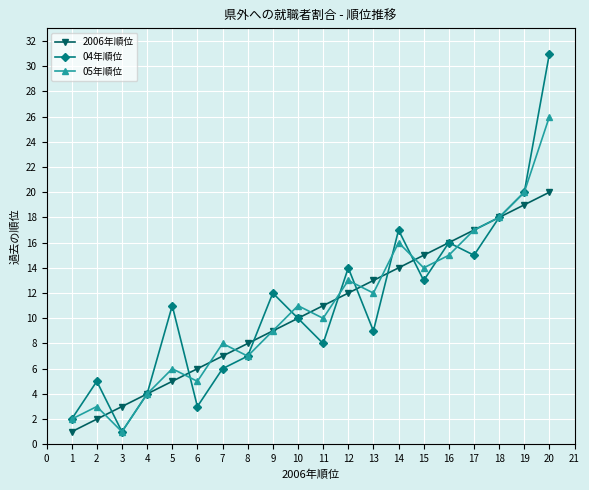

What is the value of the 04年順位 point at the 8th from the left?

7